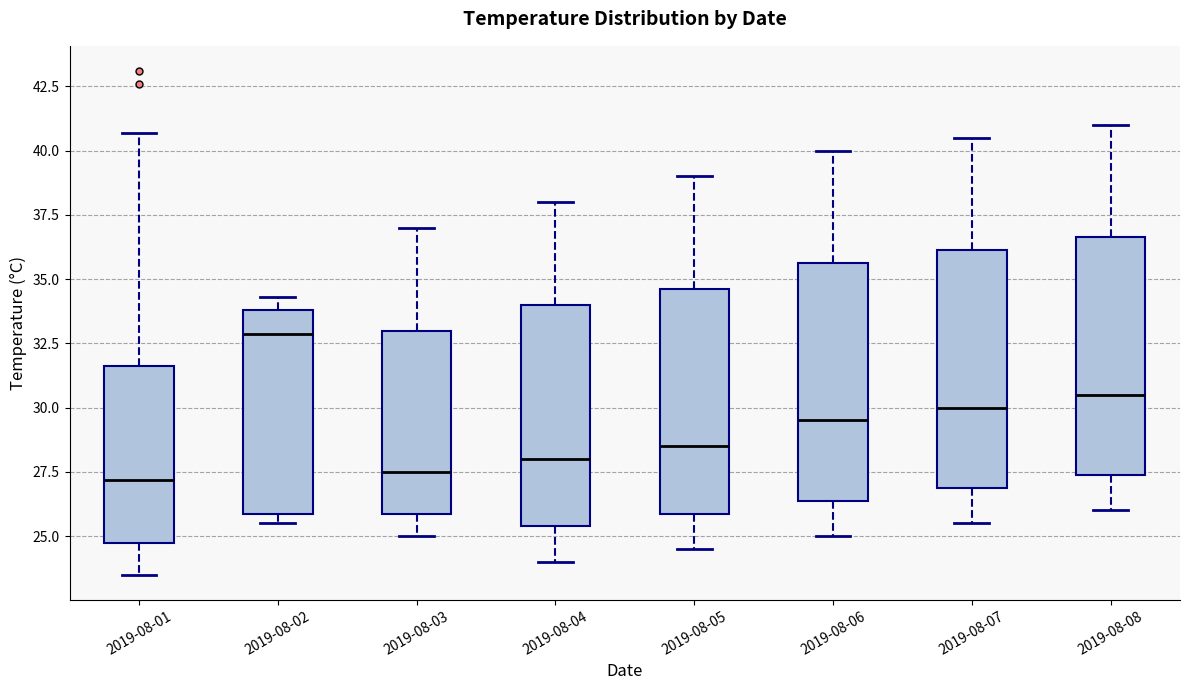

Where is the upper edge of the box for 2019-08-02 on the y-axis? The values are not printed on the chart, so give them approximately, as read against the axis.

34.0